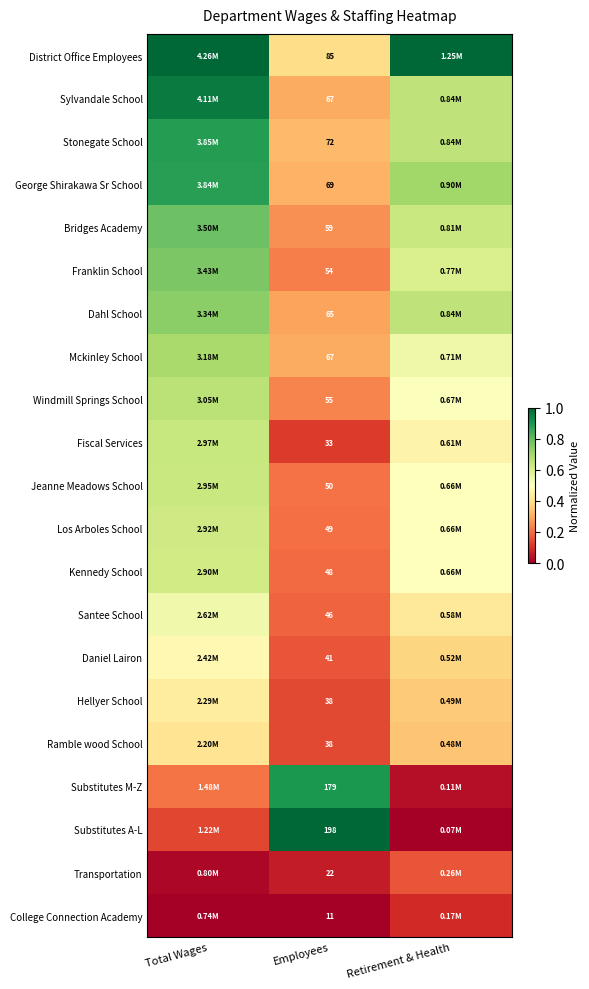

Is the value of Los Arboles School at Employees greater than the value of District Office Employees at Employees?

No